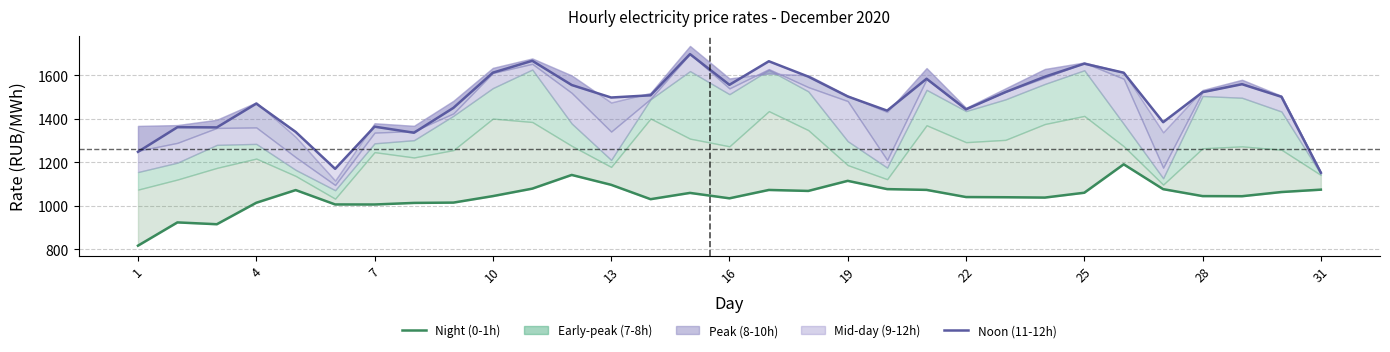

Does the chart display data point markers on the line(s)?

No